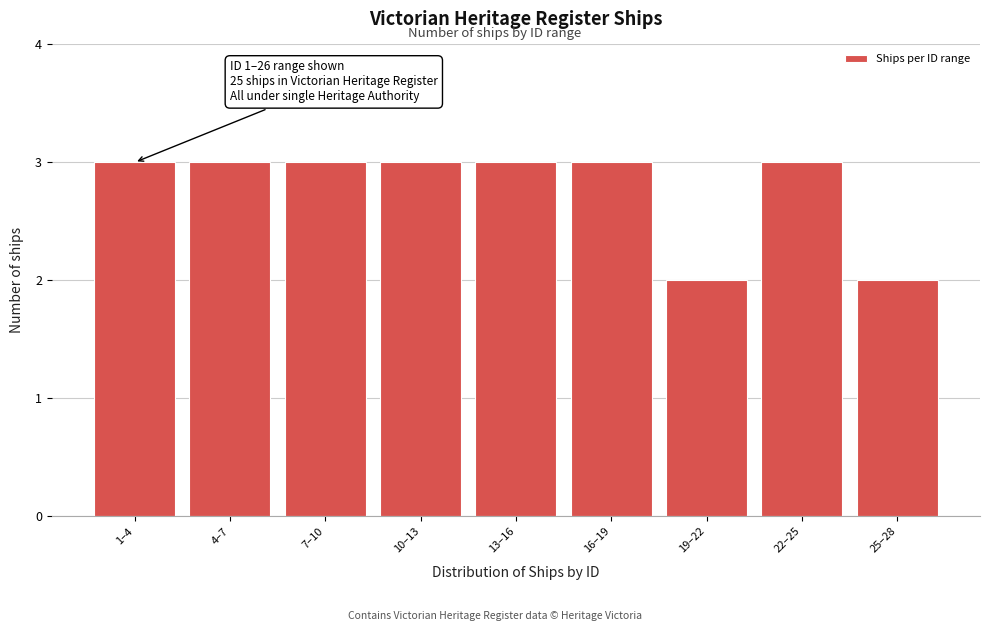

Reading right to left, what are all the values shown in this chart?

25–28=2	22–25=3	19–22=2	16–19=3	13–16=3	10–13=3	7–10=3	4–7=3	1–4=3